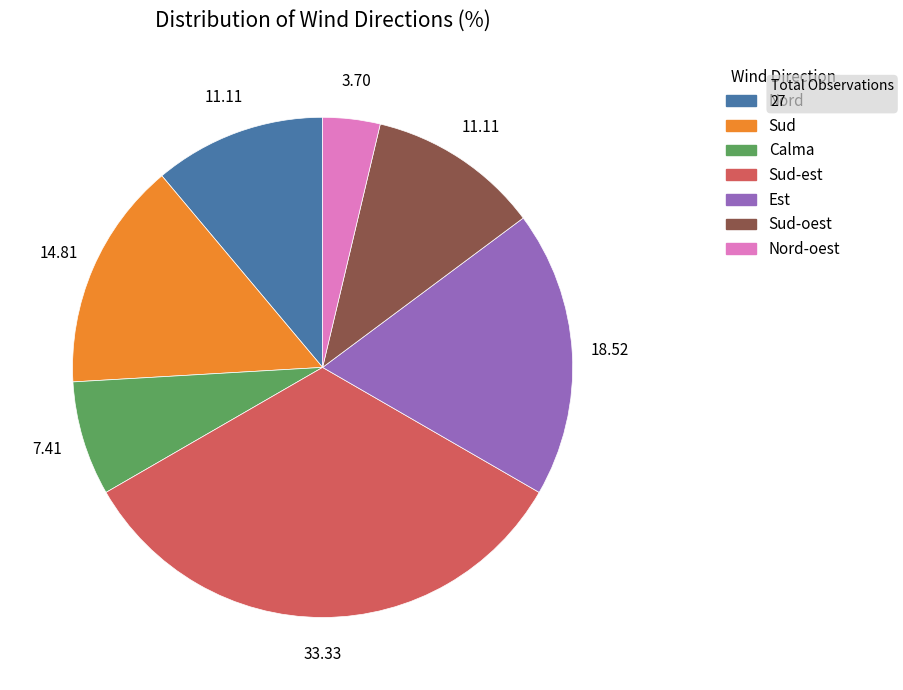

Does any single category account for the majority?

No